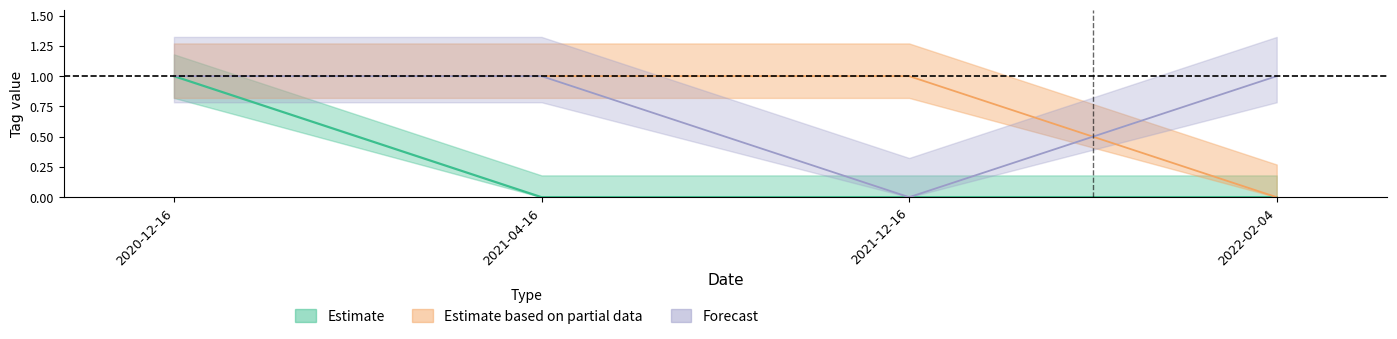

True or false: SAFETY has more than 2 points higher than both neighbors.

False